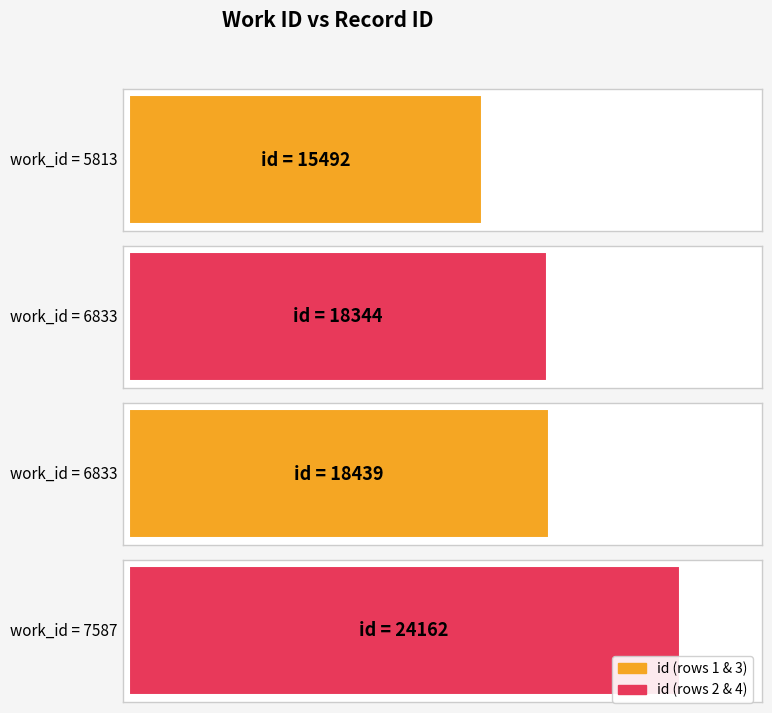

List the labels in order of value, smallest first.

5813, 6833, 6833, 7587